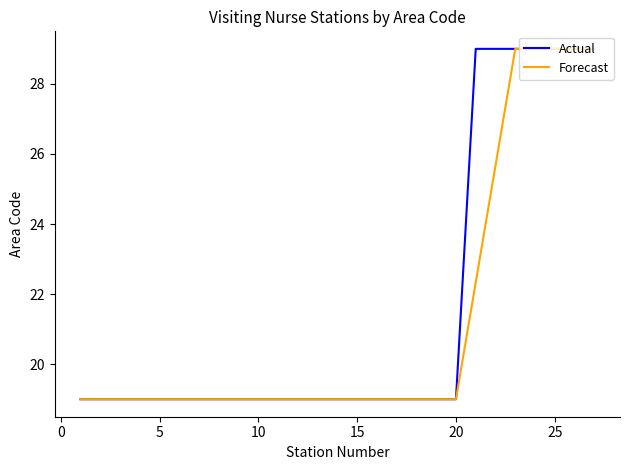

Reading left to right, extract all data points from this chart.

Actual: 19.0	19.0	19.0	19.0	19.0	19.0	19.0	19.0	19.0	19.0	19.0	19.0	19.0	19.0	19.0	19.0	19.0	19.0	19.0	19.0	29.0	29.0	29.0	29.0	29.0	29.0	29.0
Forecast: 19.0	19.0	19.0	19.0	19.0	19.0	19.0	19.0	19.0	19.0	19.0	19.0	19.0	19.0	19.0	19.0	19.0	19.0	19.0	19.0	22.3	25.7	29.0	29.0	29.0	29.0	29.0